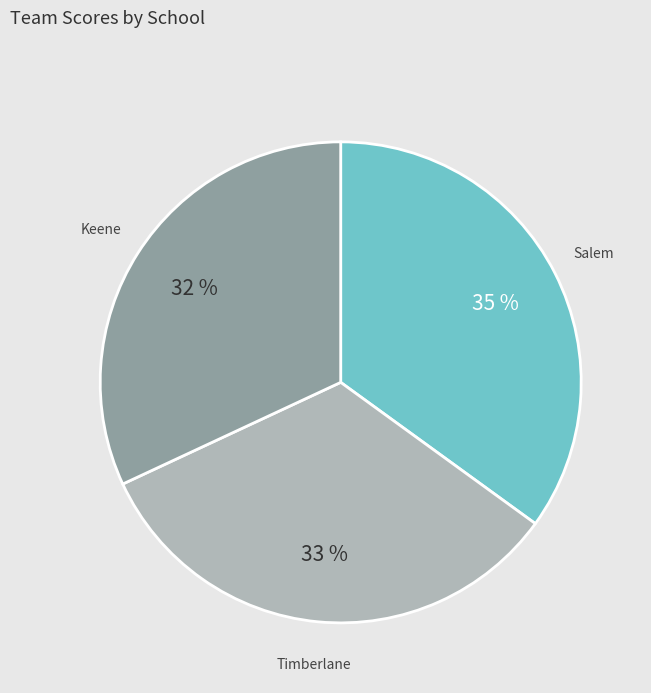

Count the number of slices in the pie.

3